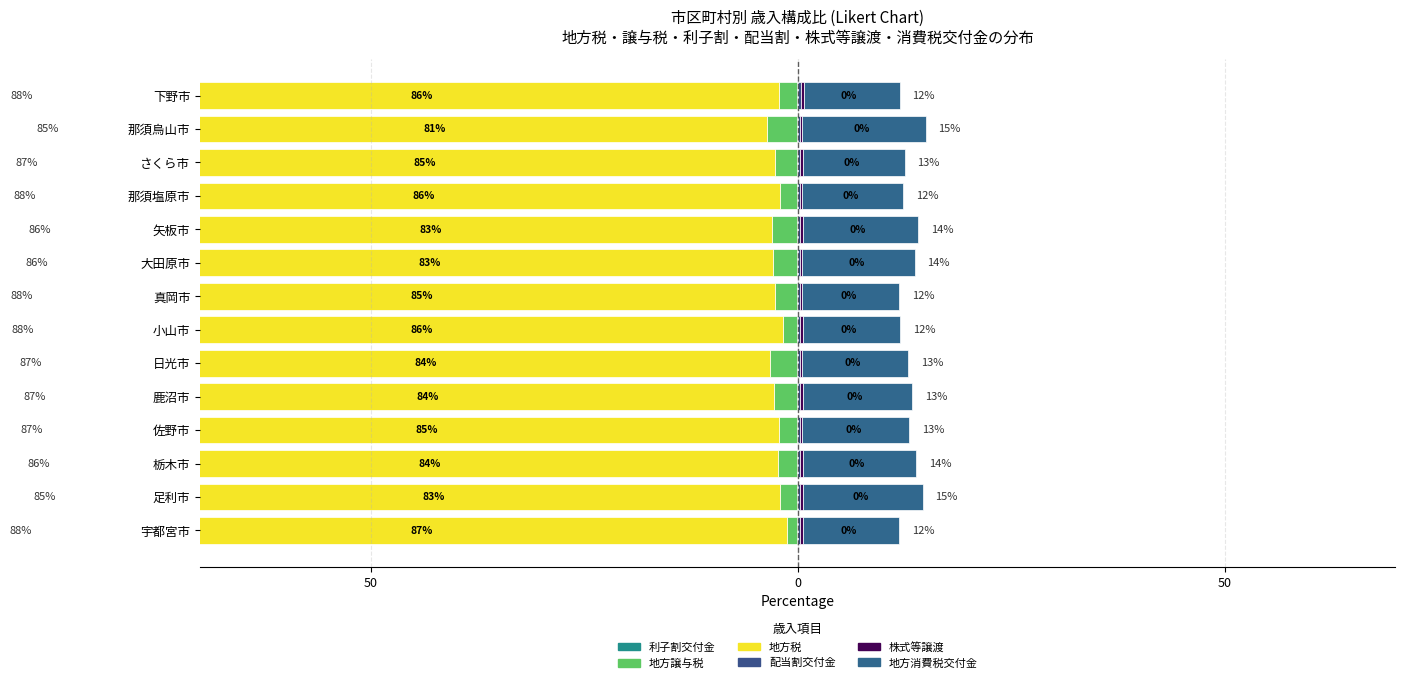

How many bars are there in total?

84